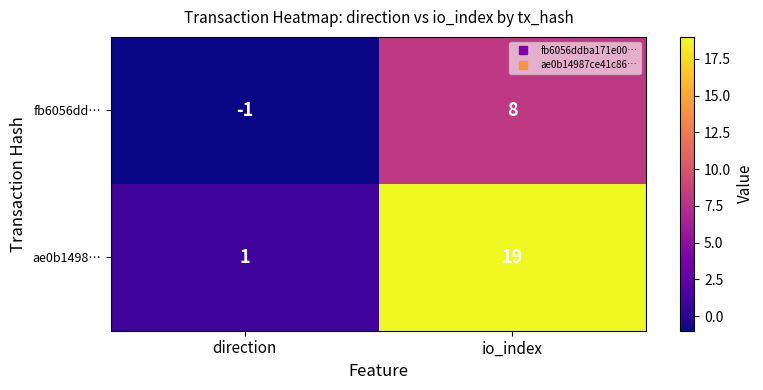

How many data points does each series have?

2